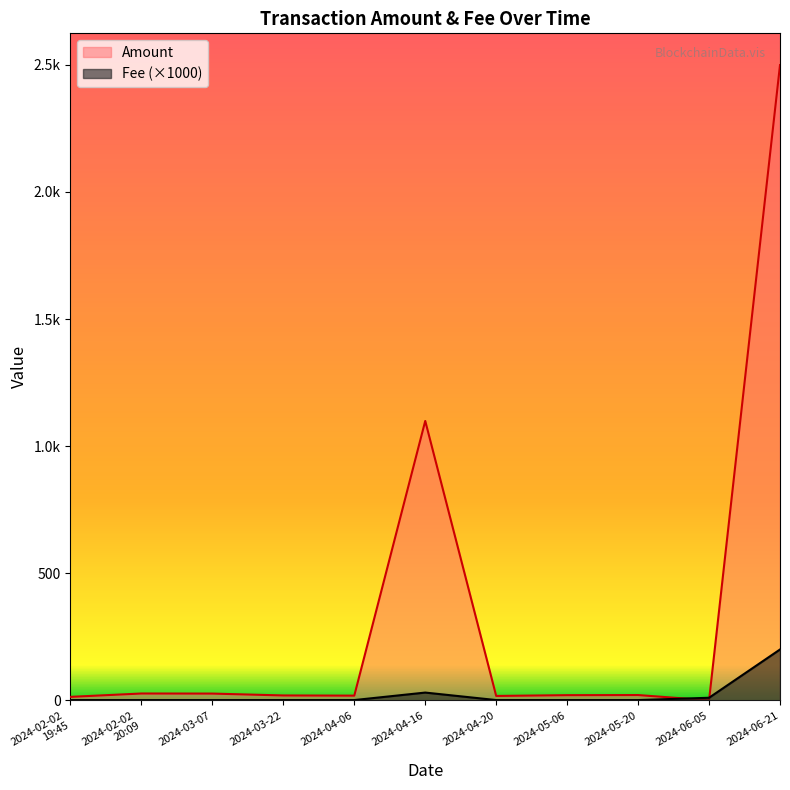

True or false: Fee has a value of 20.1 at 2024-04-16.

False